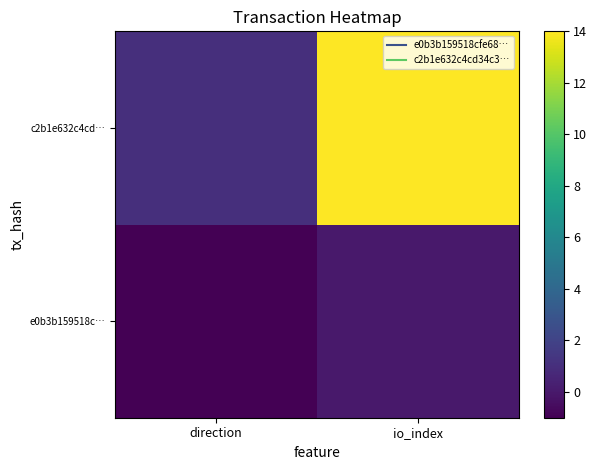

At which category is the sum across all series the highest?

io_index